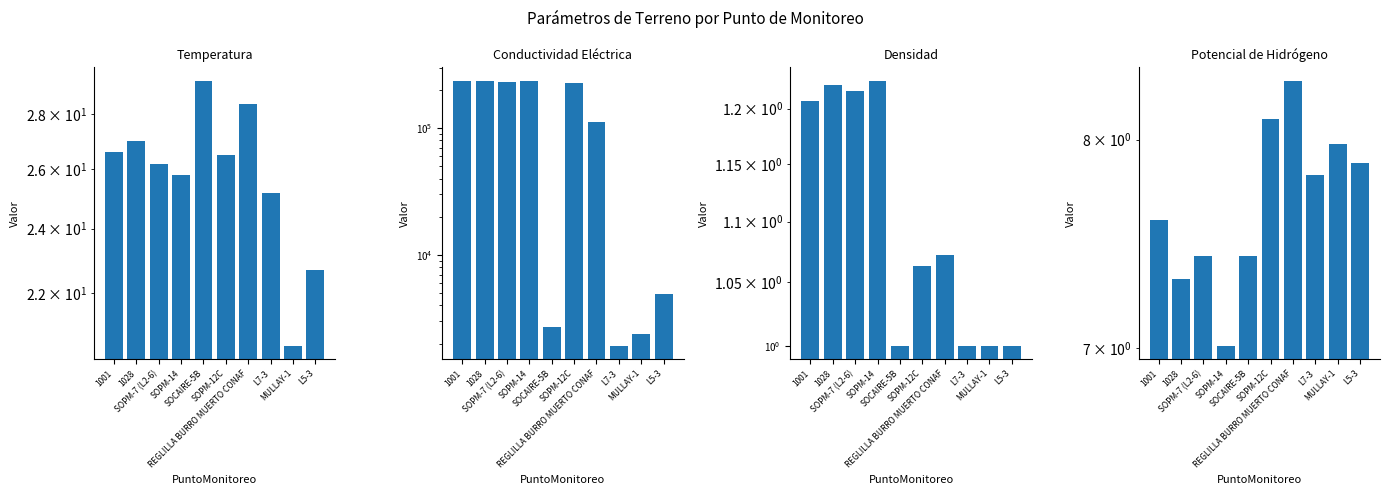

Reading left to right, what are all the values shown in this chart?

Temperatura: 1001=26.6	1028=27.0	SOPM-7 (L2-6)=26.2	SOPM-14=25.8	SOCAIRE-5B=29.3	SOPM-12C=26.5	REGLILLA BURRO MUERTO CONAF=28.4	L7-3=25.2	MULLAY-1=20.5	L5-3=22.7
Conductividad Eléctrica: 1001=237000.0	1028=237000.0	SOPM-7 (L2-6)=232000.0	SOPM-14=237000.0	SOCAIRE-5B=2720.0	SOPM-12C=225000.0	REGLILLA BURRO MUERTO CONAF=111800.0	L7-3=1923.0	MULLAY-1=2360.0	L5-3=4880.0
Densidad: 1001=1.2	1028=1.2	SOPM-7 (L2-6)=1.2	SOPM-14=1.2	SOCAIRE-5B=1.0	SOPM-12C=1.1	REGLILLA BURRO MUERTO CONAF=1.1	L7-3=1.0	MULLAY-1=1.0	L5-3=1.0
Potencial de Hidrógeno: 1001=7.6	1028=7.3	SOPM-7 (L2-6)=7.4	SOPM-14=7.0	SOCAIRE-5B=7.4	SOPM-12C=8.1	REGLILLA BURRO MUERTO CONAF=8.3	L7-3=7.8	MULLAY-1=8.0	L5-3=7.9